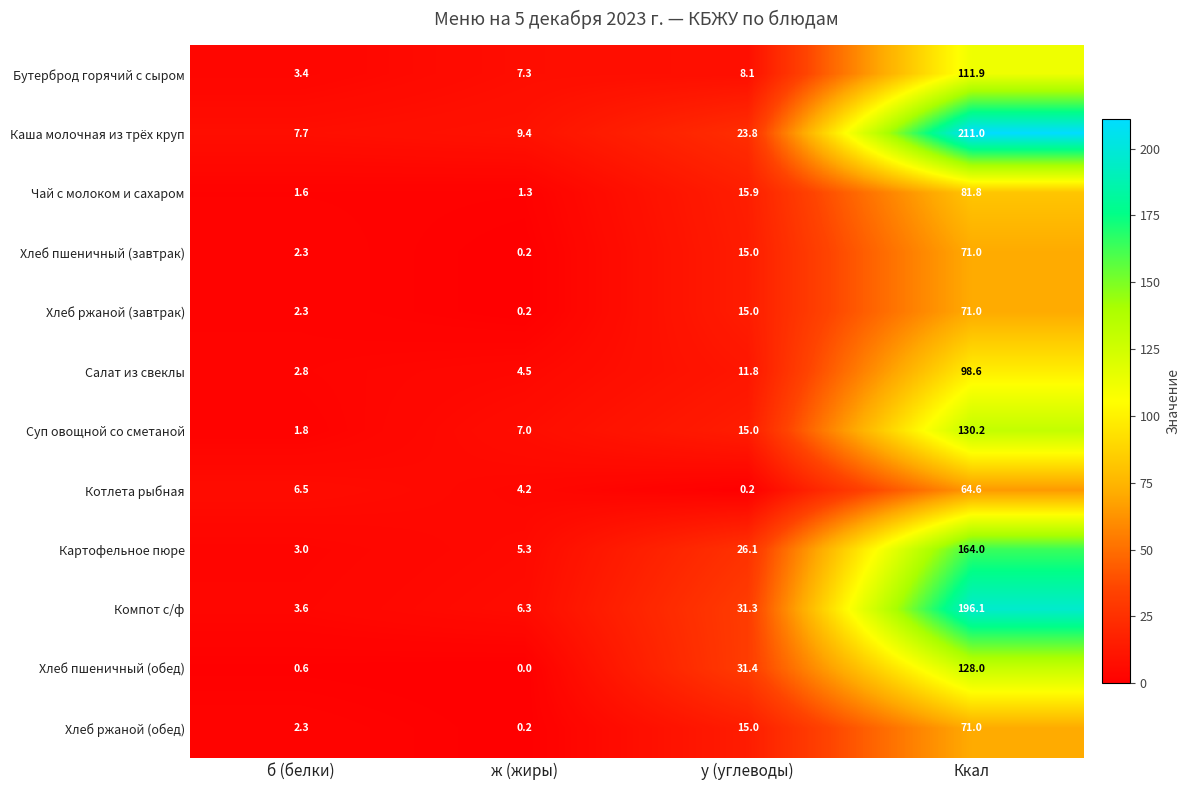

What is the difference between the Компот с/ф values at Ккал and у (углеводы)?

164.8